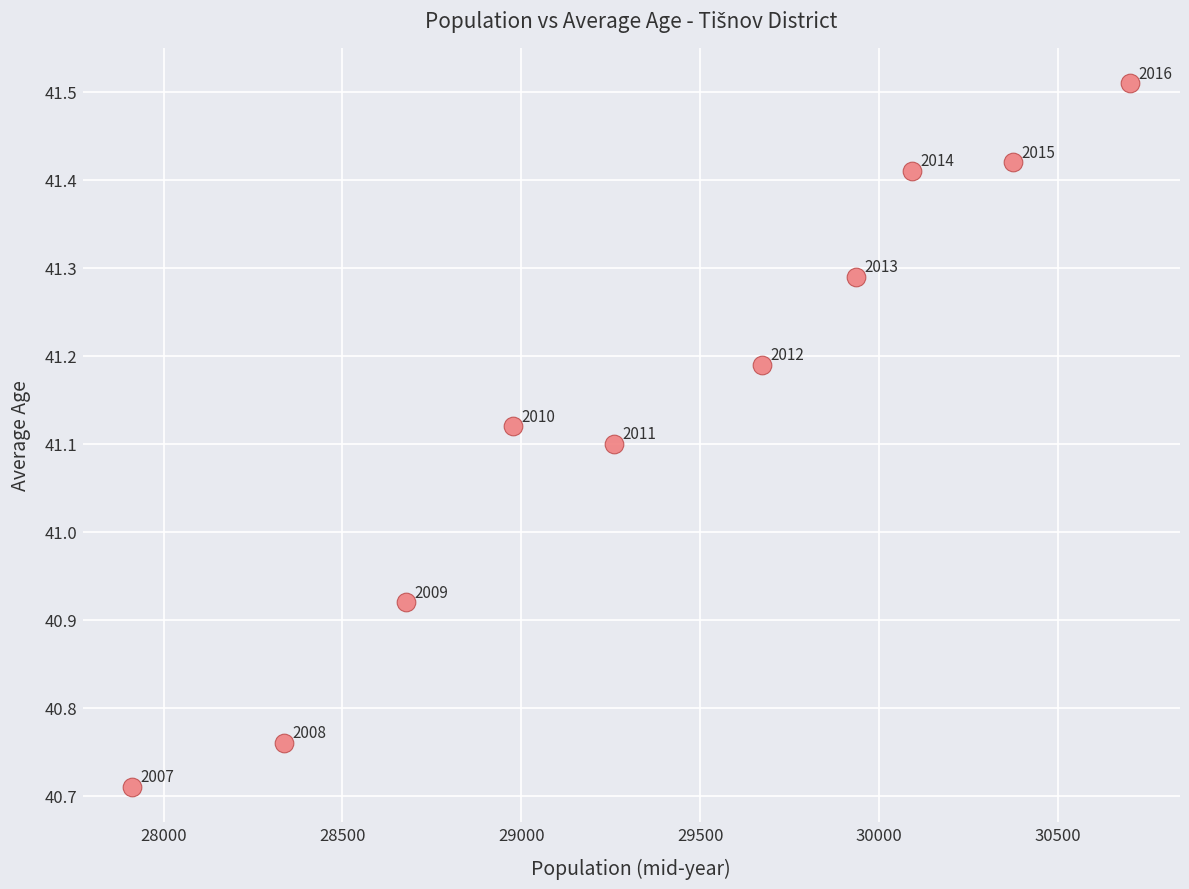

What is the range of X values (max minus min)?

2789.0